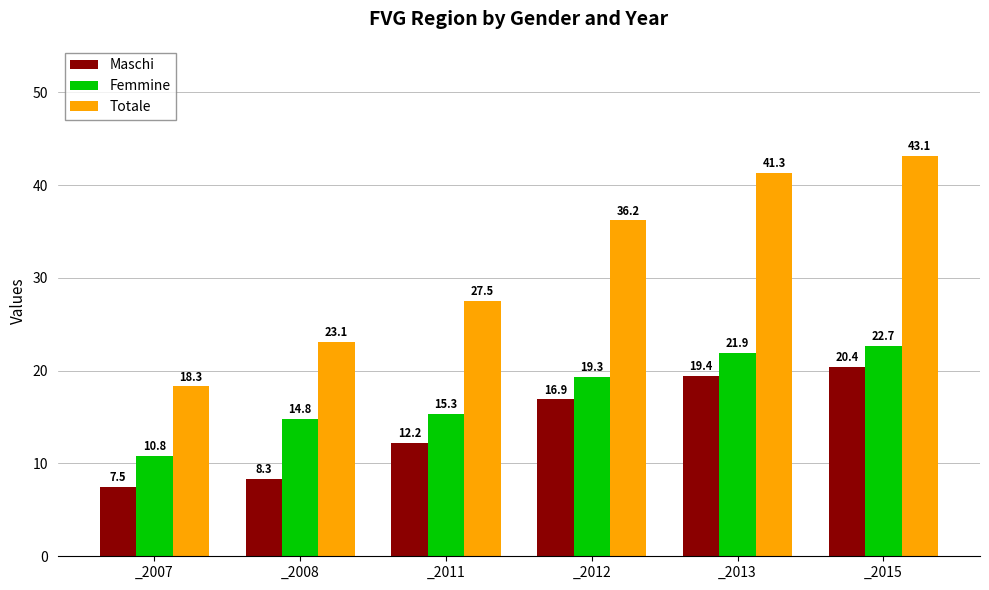

What are all the series names shown in the legend?

Maschi, Femmine, Totale